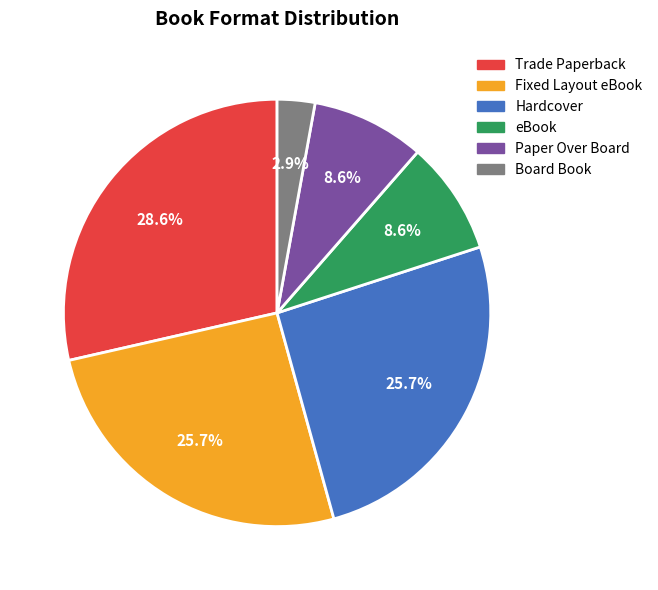

Does Board Book account for over 50% of the chart?

No